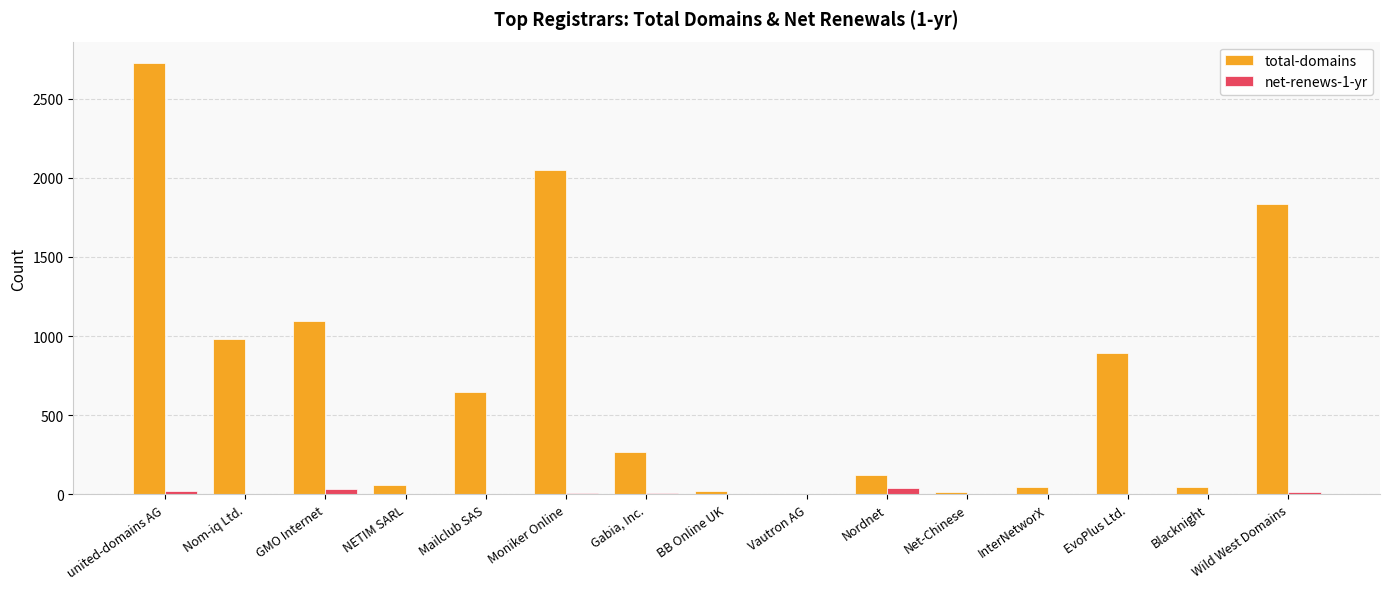

True or false: net-renews-1-yr has a value of 0 at BB Online UK.

True